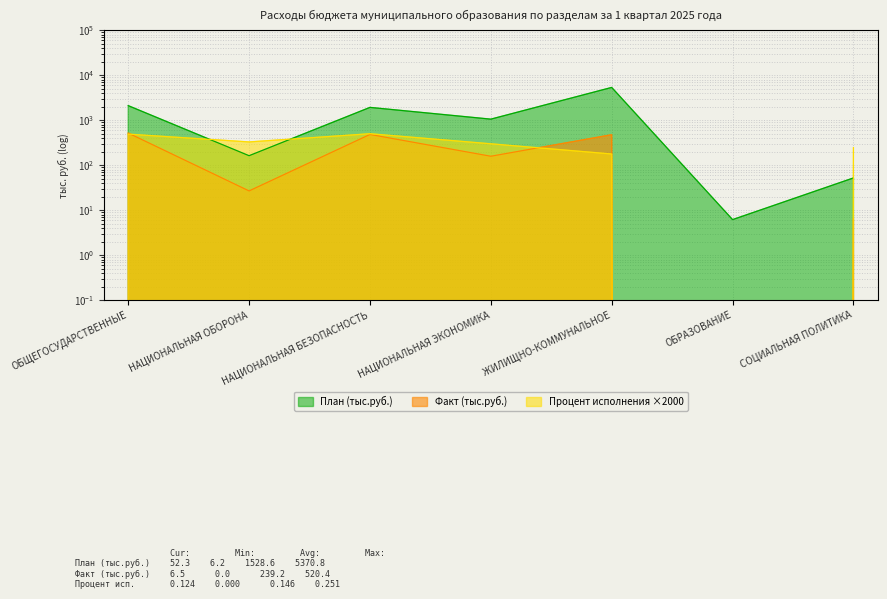

Which series has the largest total across all categories?

План (тыс.руб.)